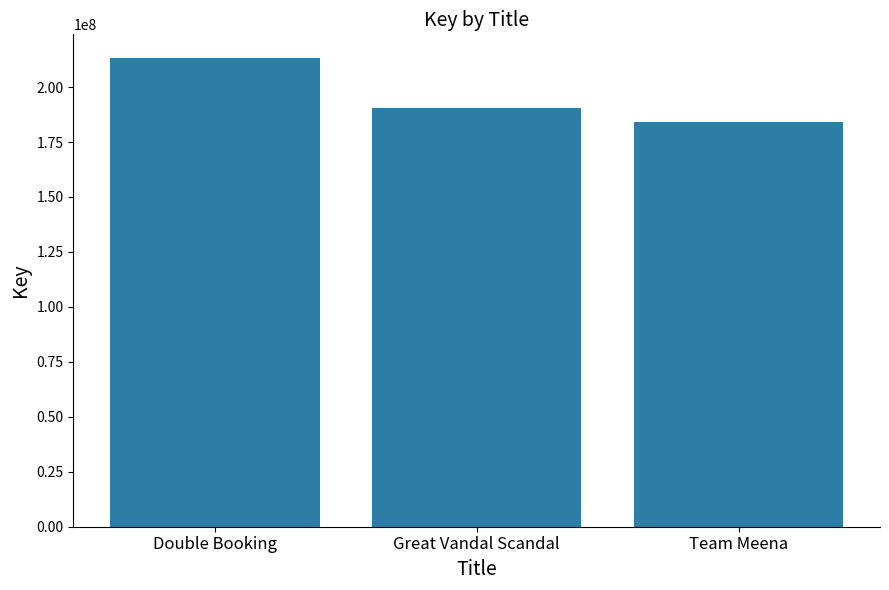

How many values are between 184276408 and 213334197?

3